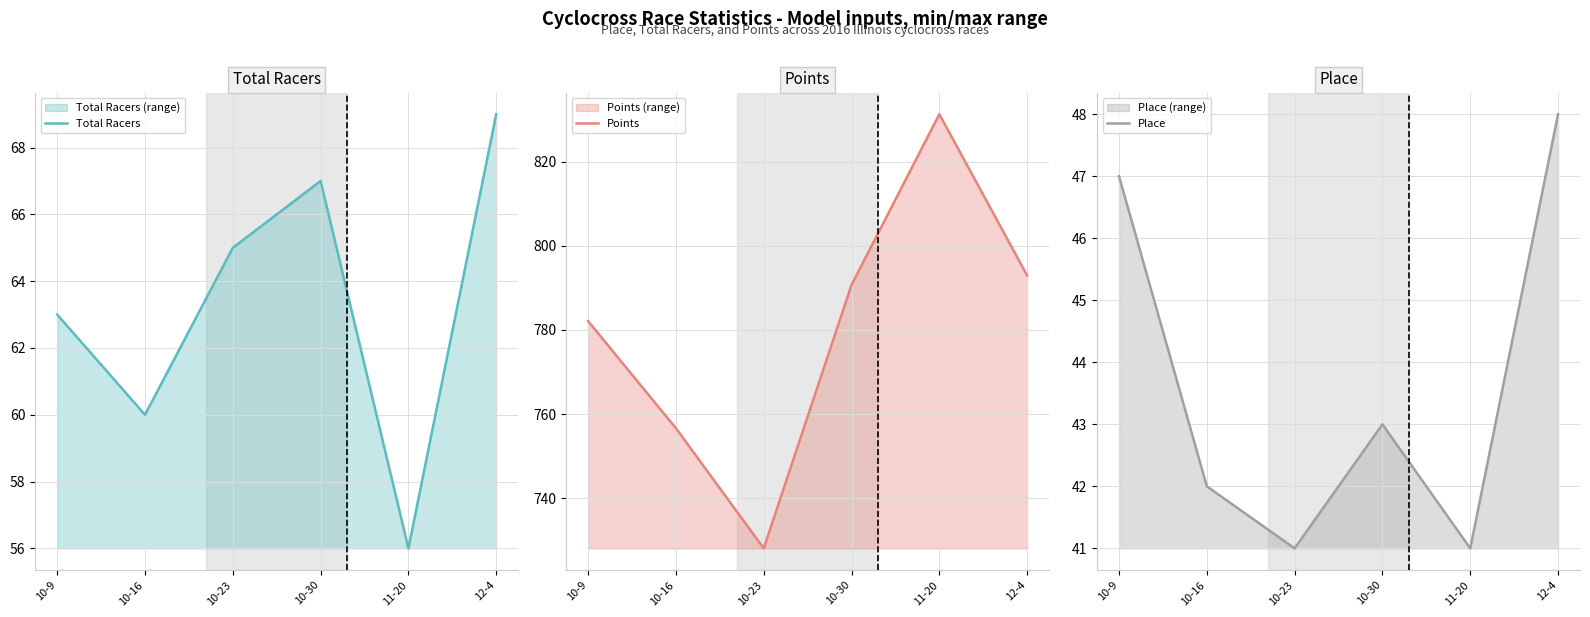

What is the total value across all series at 10-23?

834.1